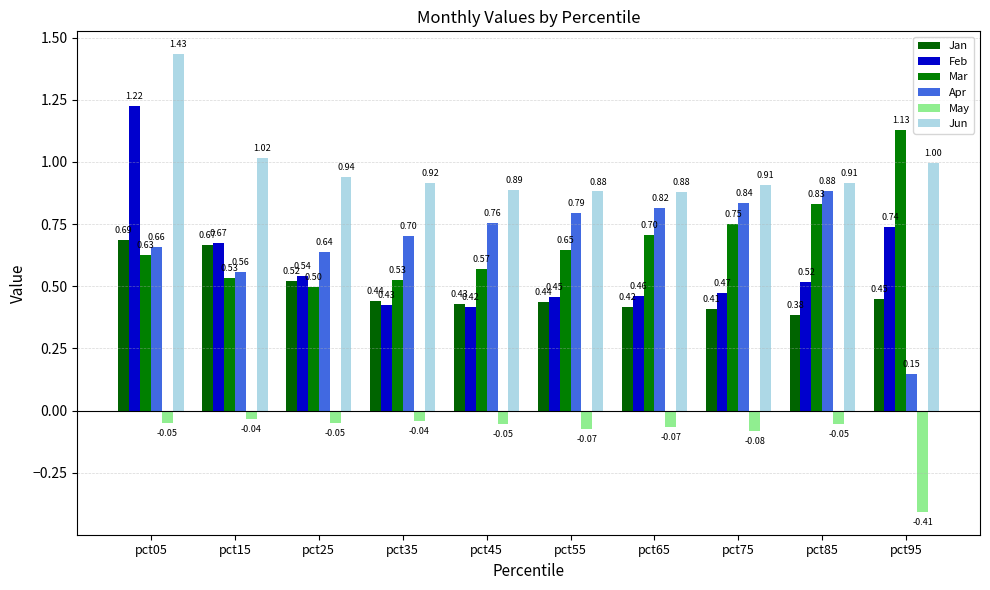

At how many categories does at least one series exceed 0?

10